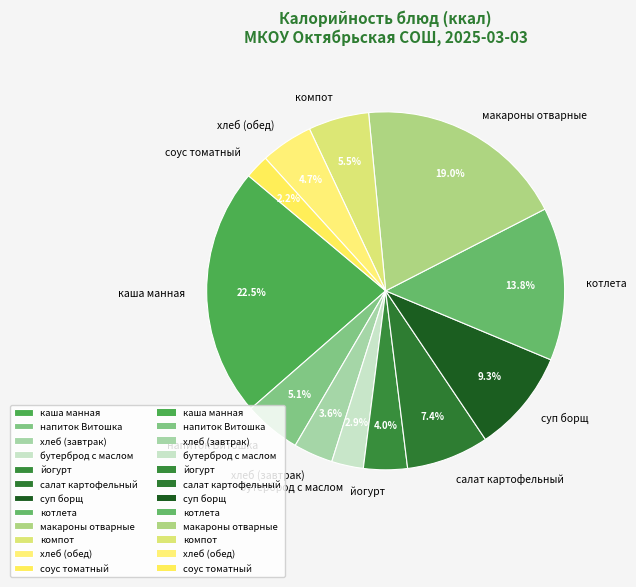

What percentage is the йогурт slice, to the nearest percent?

4%